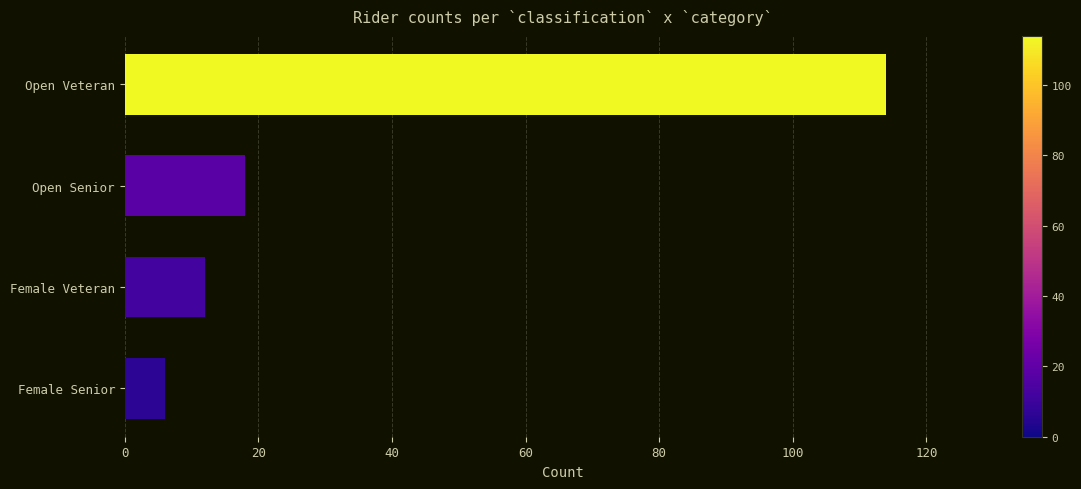

Reading bottom to top, extract all data points from this chart.

Female Senior=6	Female Veteran=12	Open Senior=18	Open Veteran=114